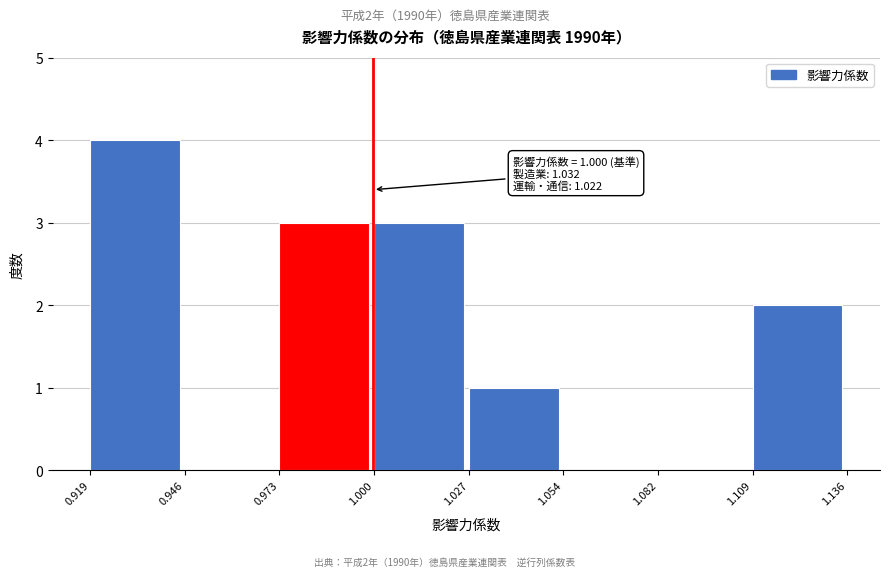

Over which range of the x-axis is the bar tallest?

0.919 to 0.946